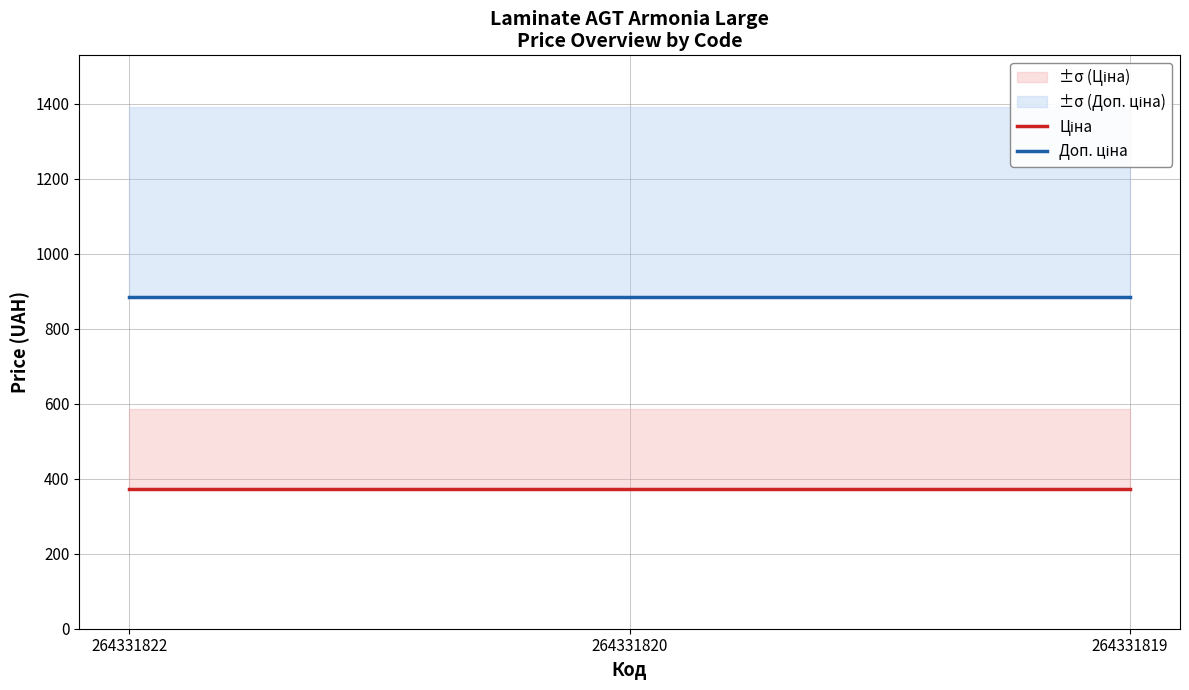

What is the average value of the Ціна series?

371.4